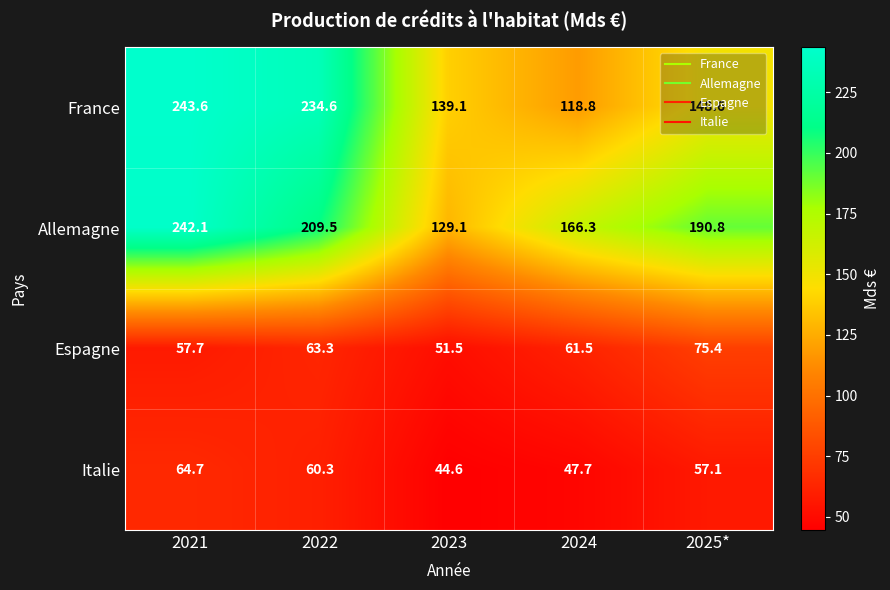

What is the total value across all series at 2021?

608.1